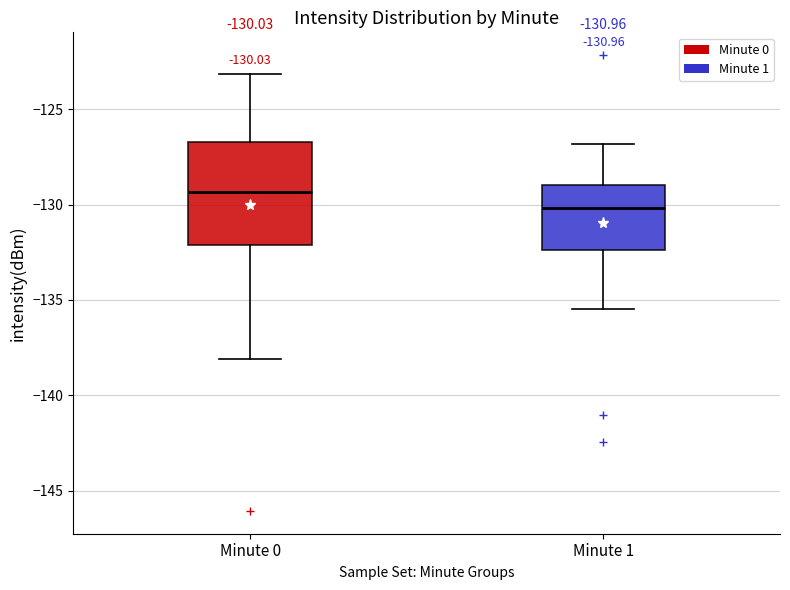

Which box has the highest median line?

Minute 0